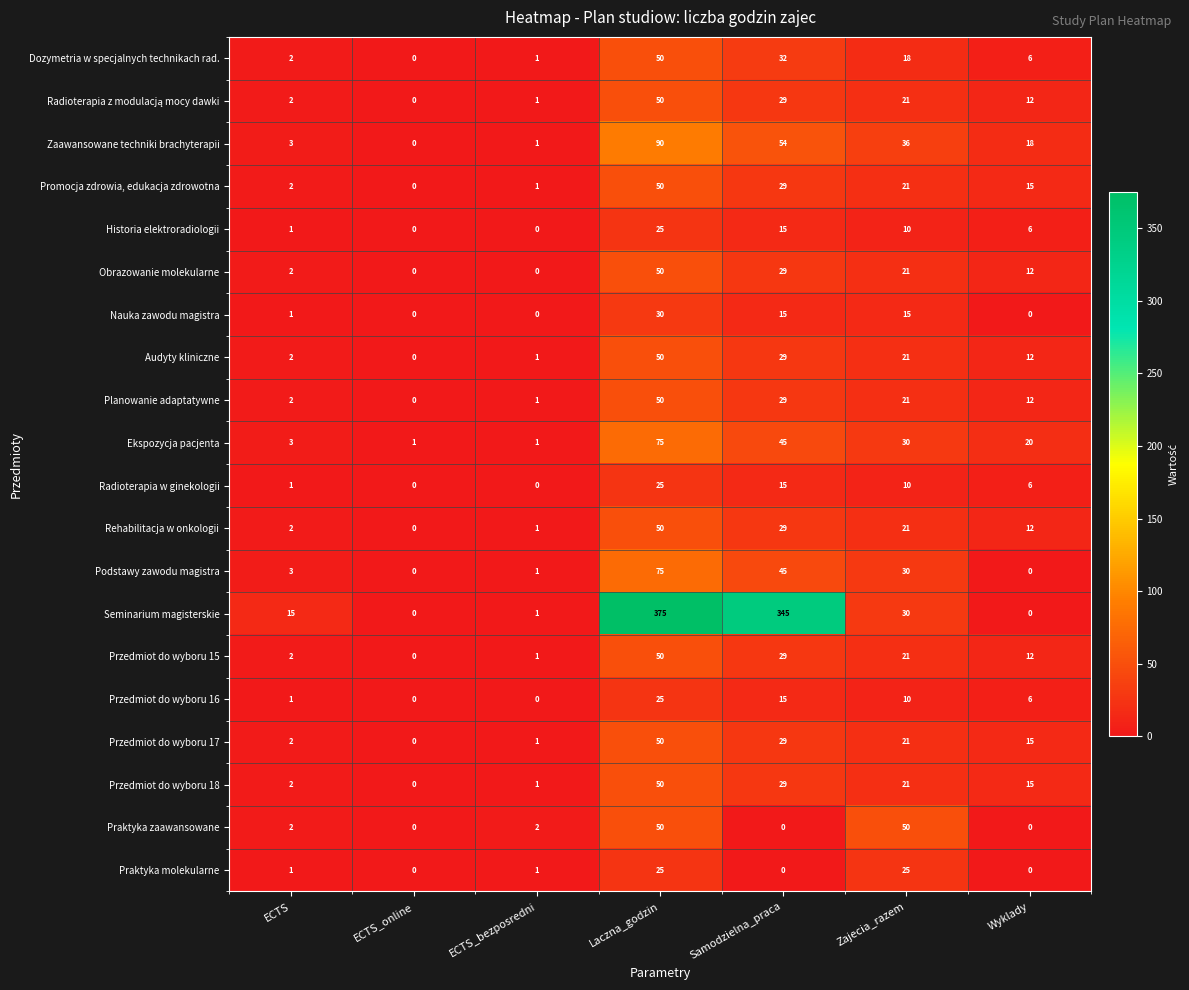

How many data points does each series have?

7